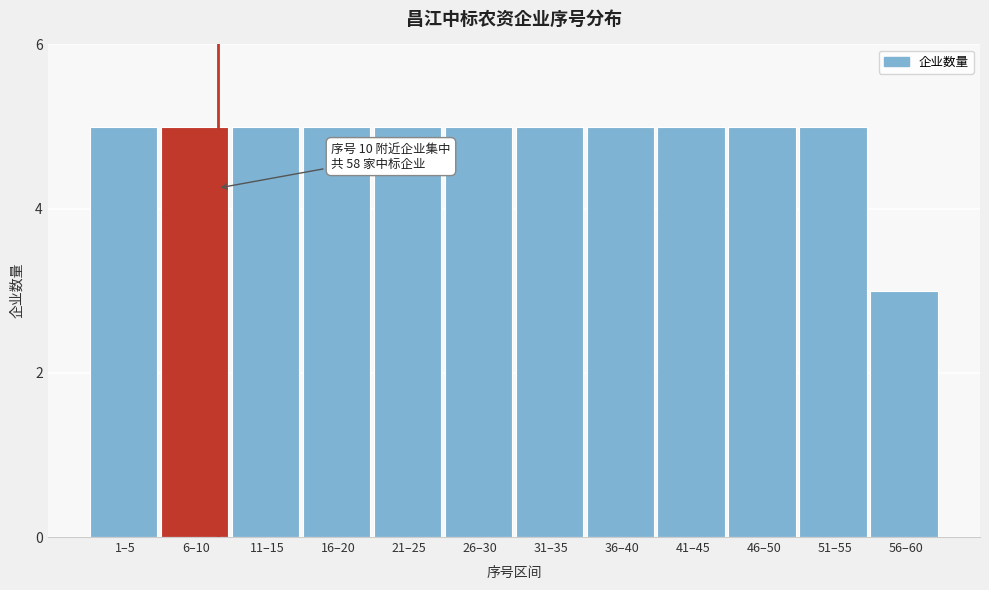

Reading left to right, what are all the values shown in this chart?

1–5=5	6–10=5	11–15=5	16–20=5	21–25=5	26–30=5	31–35=5	36–40=5	41–45=5	46–50=5	51–55=5	56–60=3